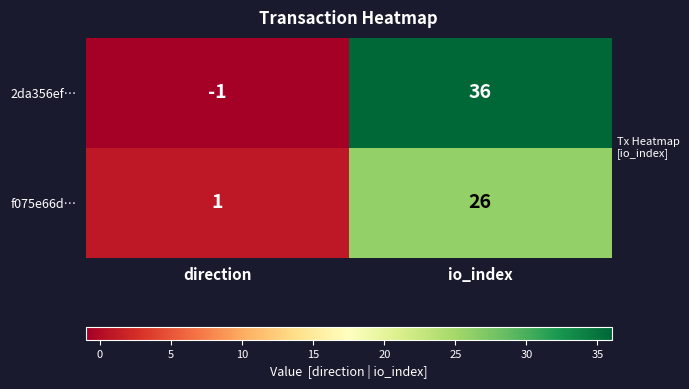

Where is 2da356ef… nearest to the value 17?

direction